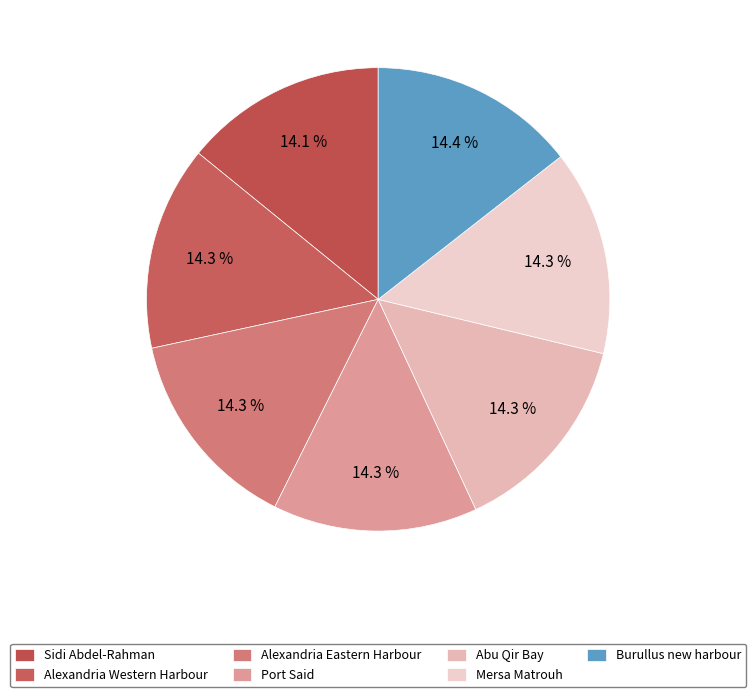

How many slices are in this pie chart?

7